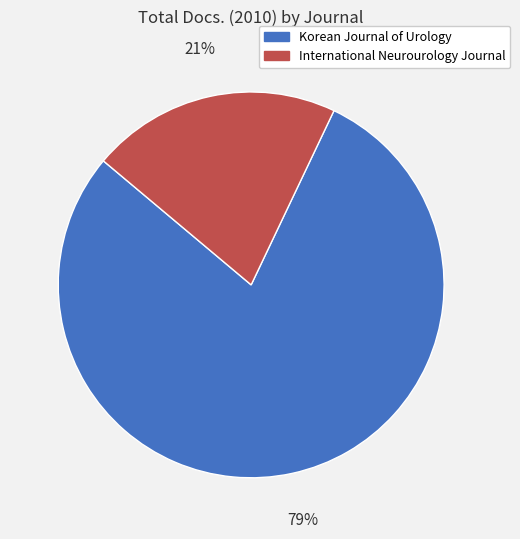

Does International Neurourology Journal account for over 50% of the chart?

No